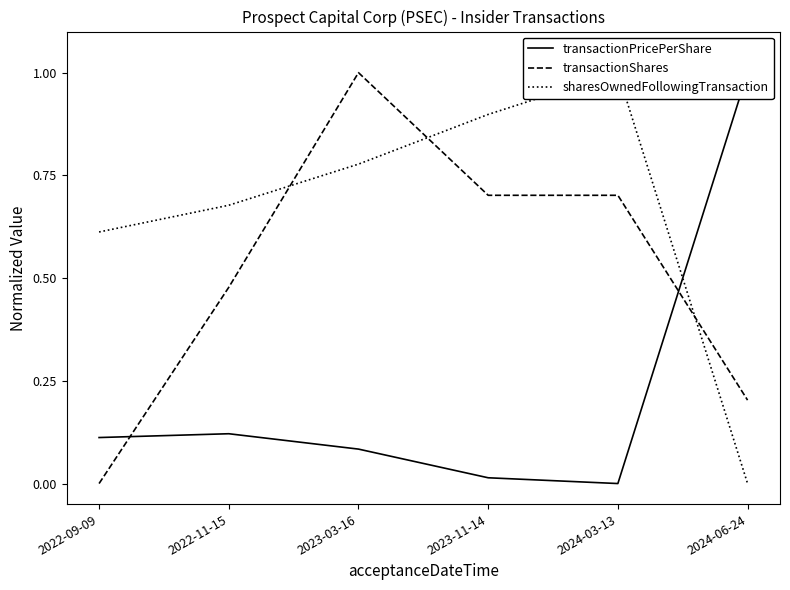

Reading right to left, extract all data points from this chart.

transactionPricePerShare: 2024-06-24=1.0	2024-03-13=0.0	2023-11-14=0.0	2023-03-16=0.1	2022-11-15=0.1	2022-09-09=0.1
transactionShares: 2024-06-24=0.2	2024-03-13=0.7	2023-11-14=0.7	2023-03-16=1.0	2022-11-15=0.5	2022-09-09=0.0
sharesOwnedFollowingTransaction: 2024-06-24=0.0	2024-03-13=1.0	2023-11-14=0.9	2023-03-16=0.8	2022-11-15=0.7	2022-09-09=0.6